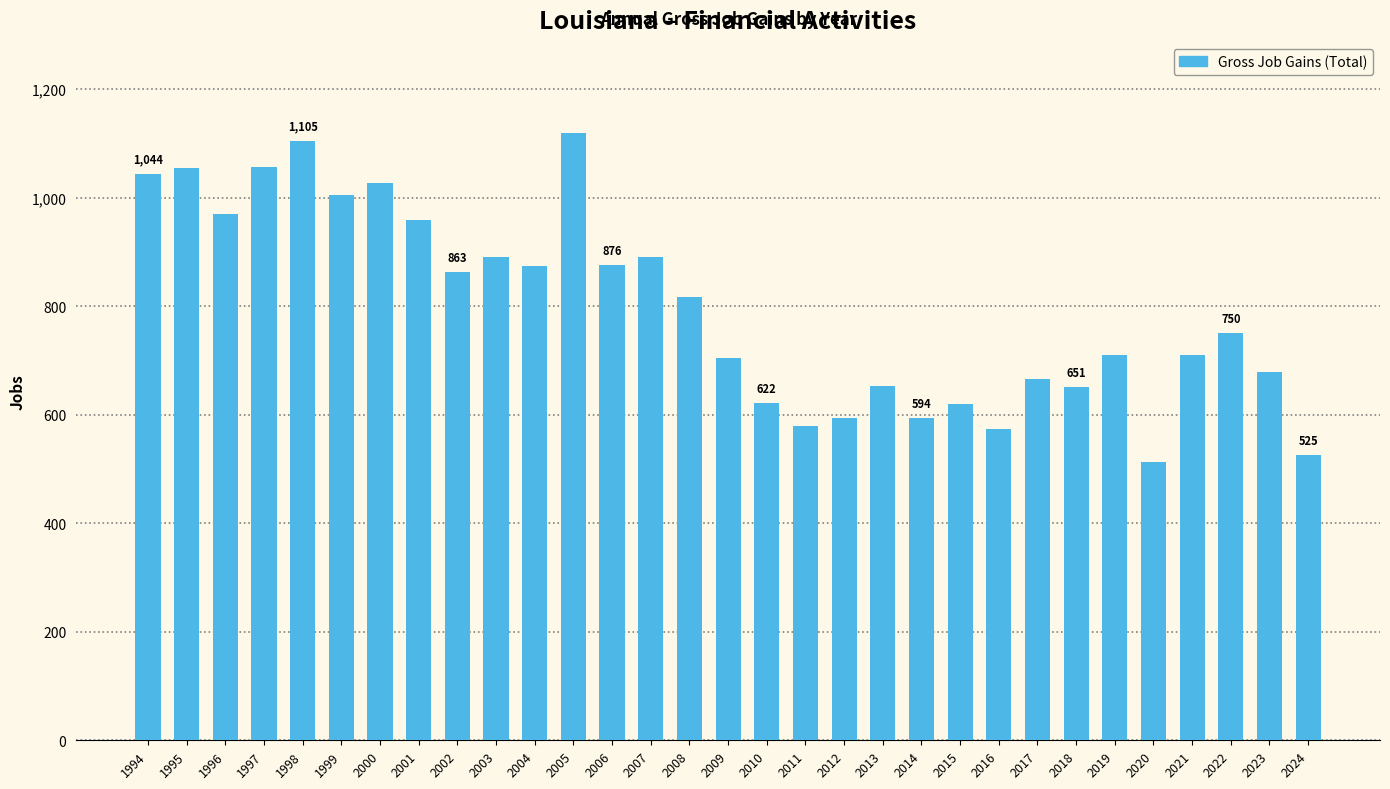

Is it true that the value at 2014 is 594?

True